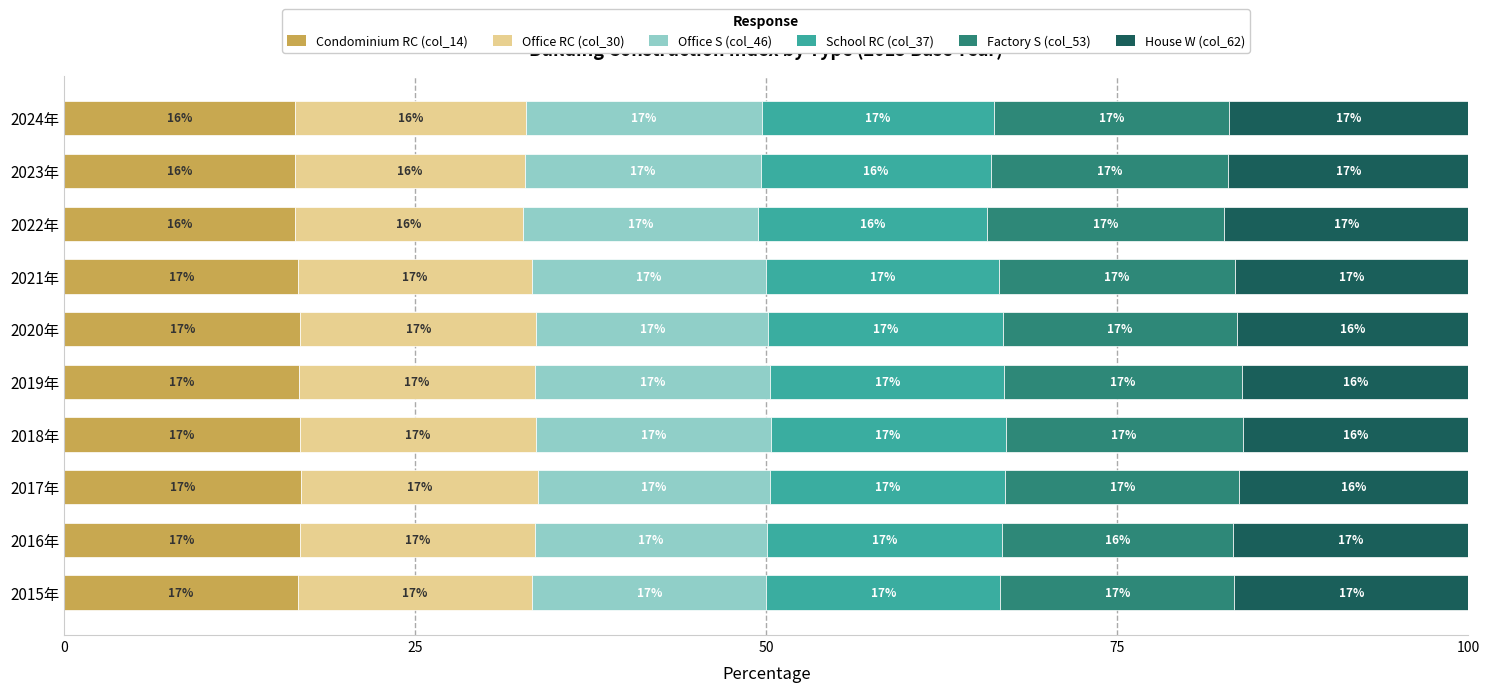

The value of Condominium RC (col_14) at 2023年 is 9.7. True or false?

False